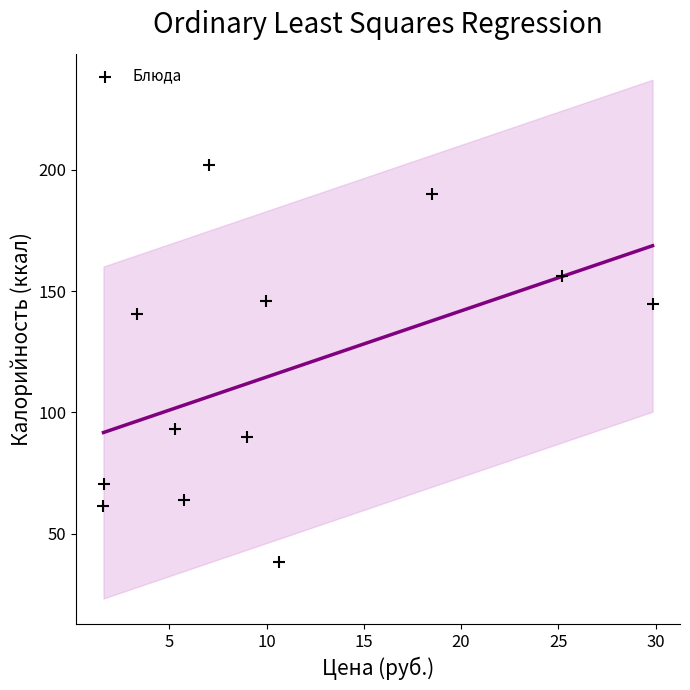

What is the range of X values (max minus min)?

28.2